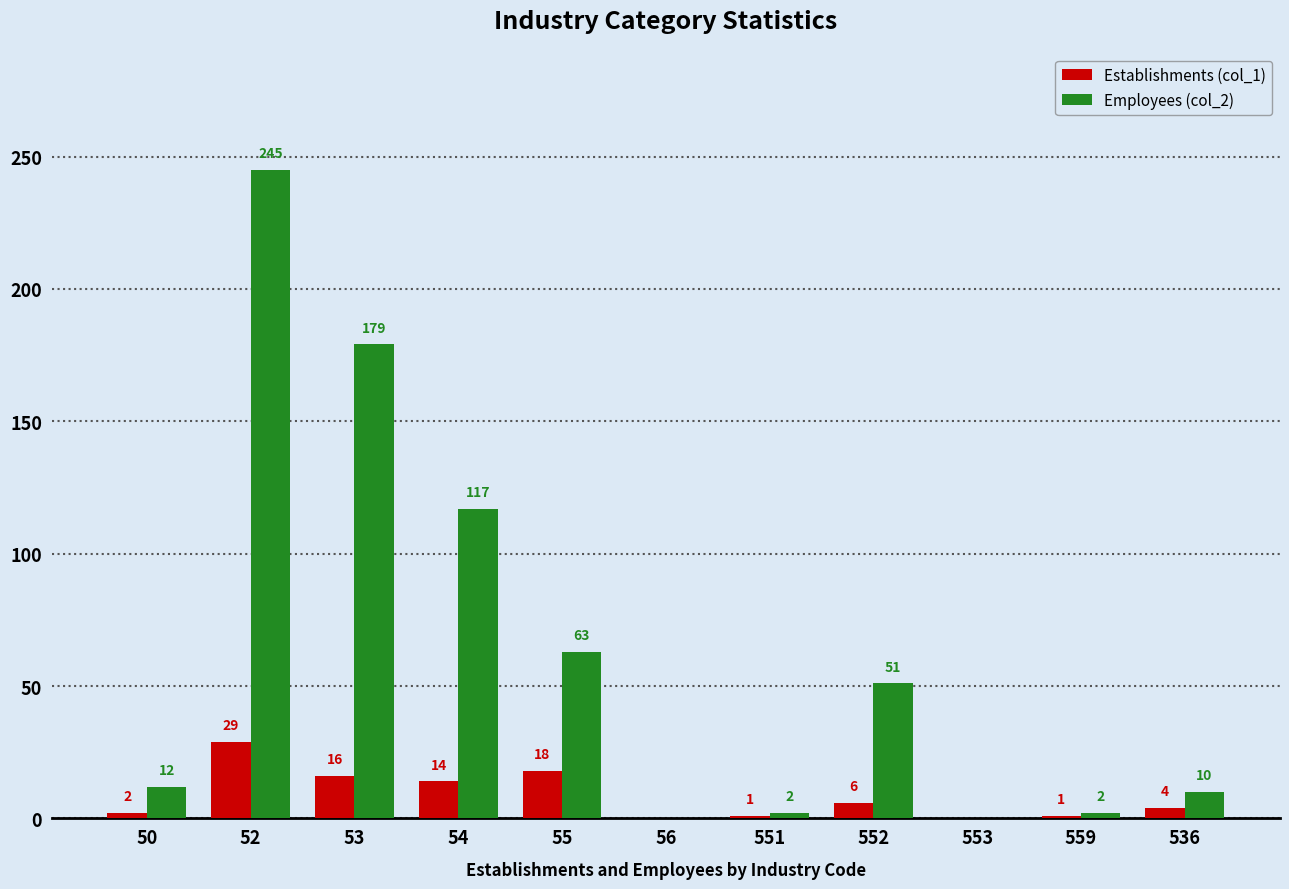

Which series has the largest total across all categories?

Employees (col_2)